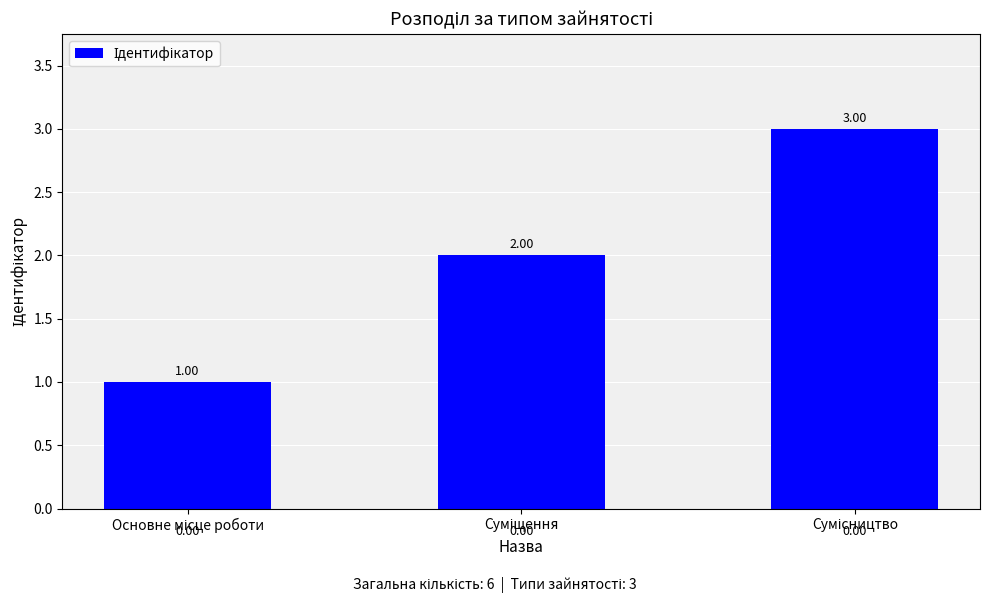

What is the sum of all values?

6